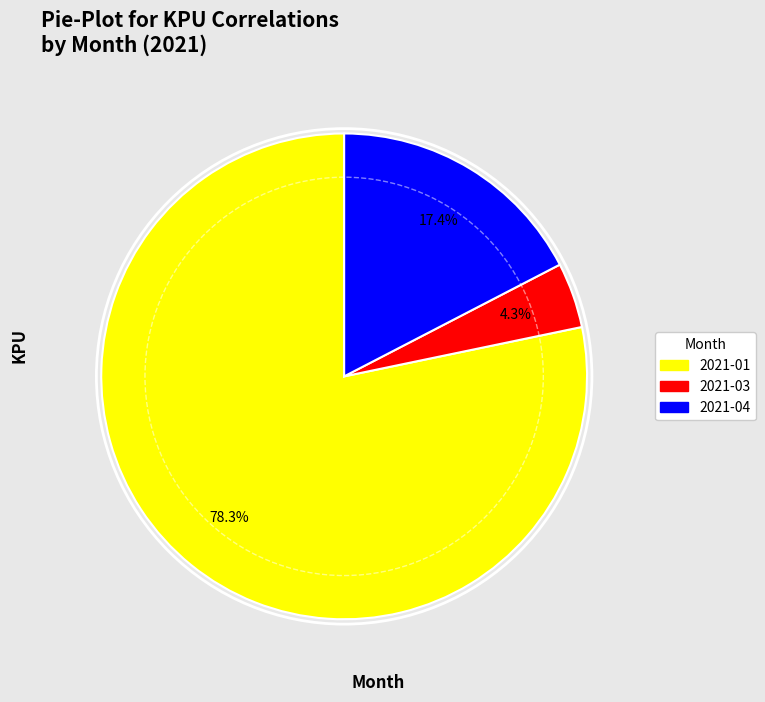

Is it true that 2021-03 is 16% of the pie?

False